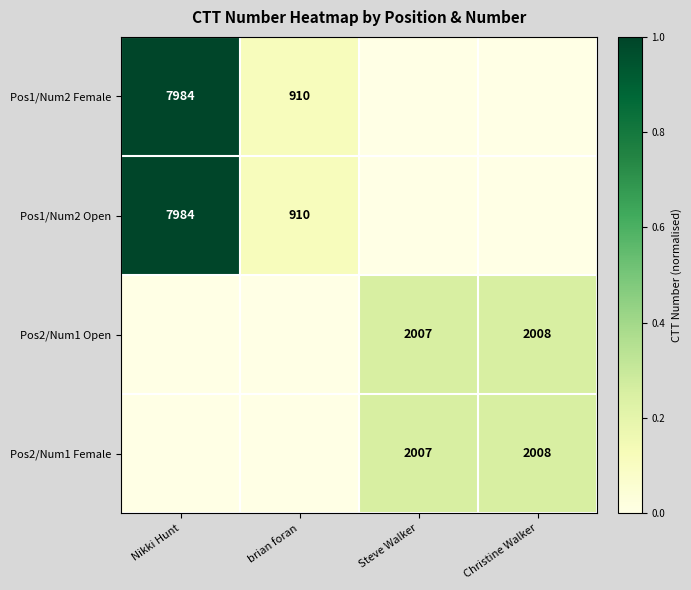

The value of Pos2/Num1 Open at Steve Walker is 2938. True or false?

False